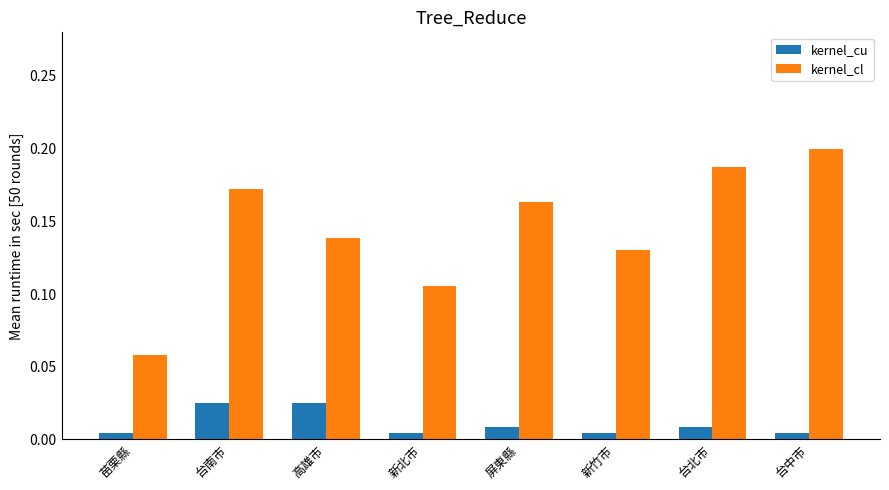

Which category has the lowest value in the kernel_cl series?

苗栗縣